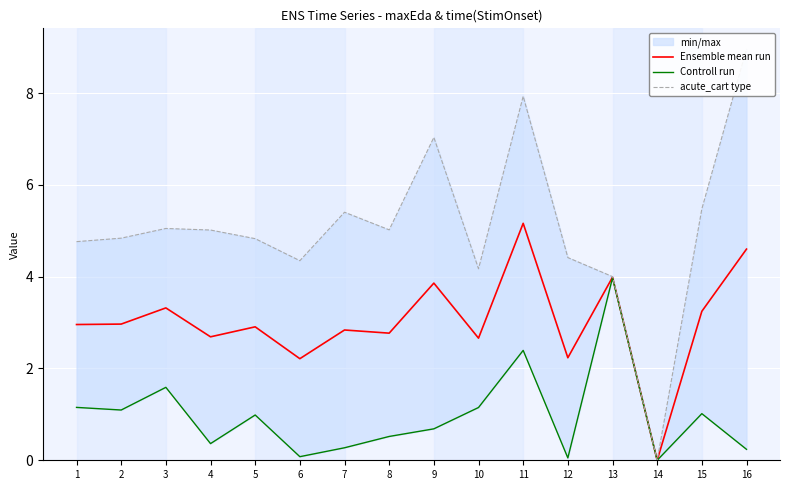

Which label corresponds to the largest value in the chart?

16